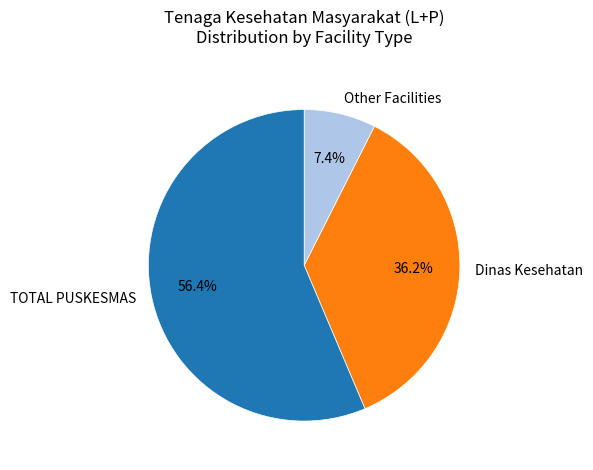

To the nearest percent, what percentage of the pie is Dinas Kesehatan?

36%